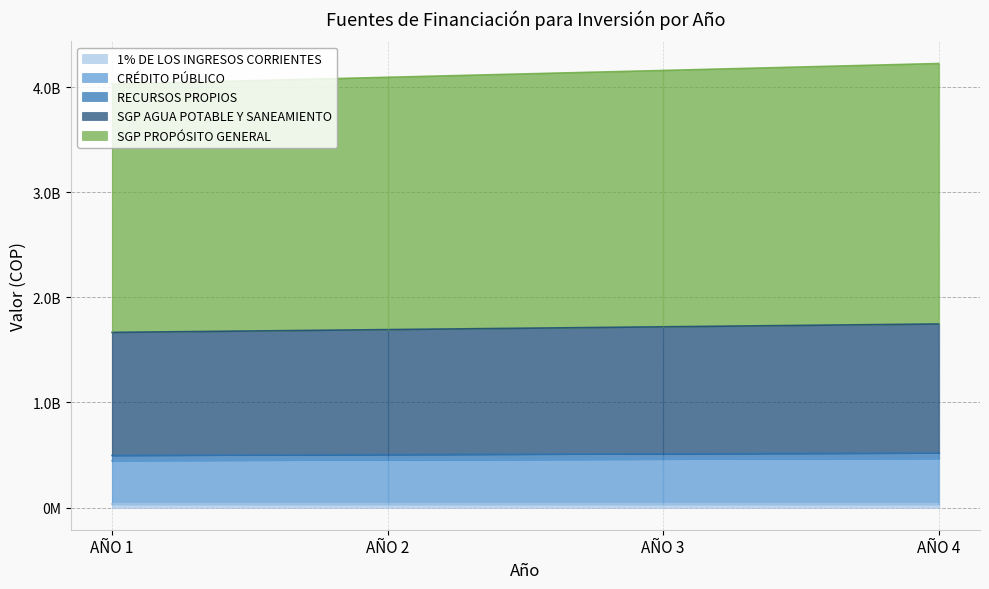

Which category has the highest value in the CRÉDITO PÚBLICO series?

AÑO 4